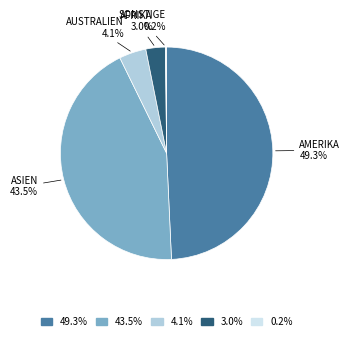

Is the sum of 3.0% and 4.1% greater than half?

No